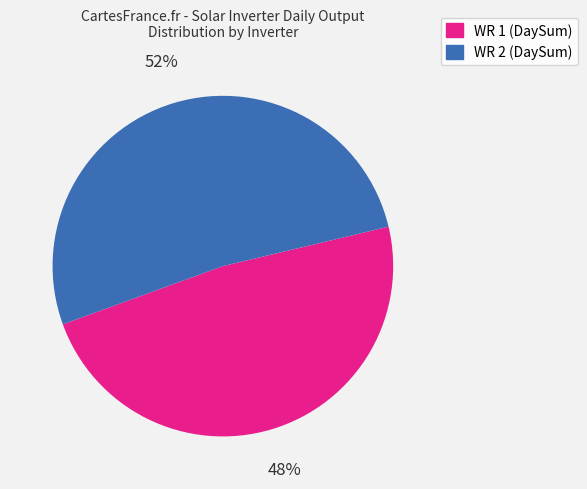

What is the smallest slice in the pie chart?

WR 1 (DaySum)